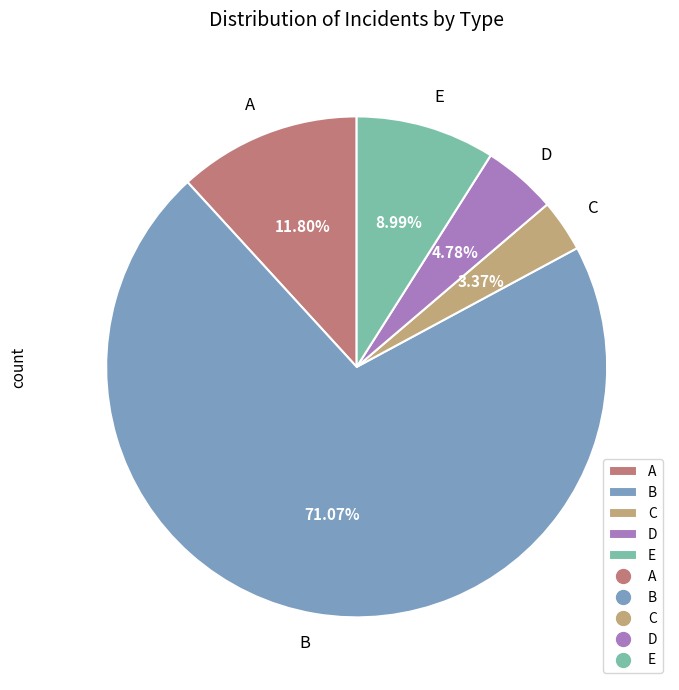

Does any single category account for the majority?

Yes